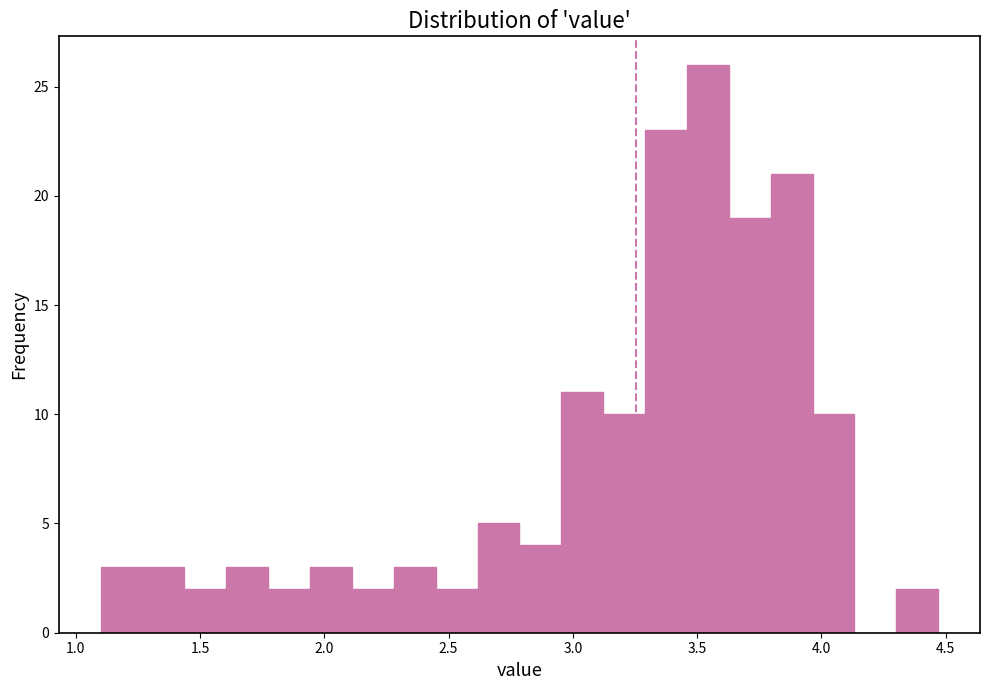

Read against the x-axis, roughly where is the centre of the tallest bar?

3.55